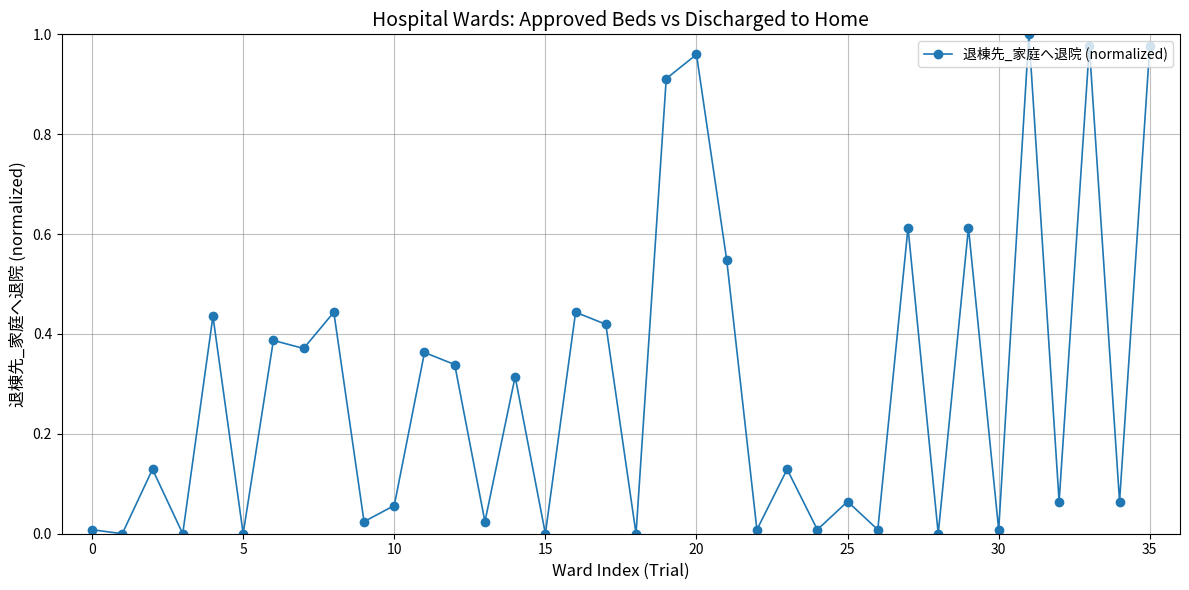

What is the sum of all values?

10.7